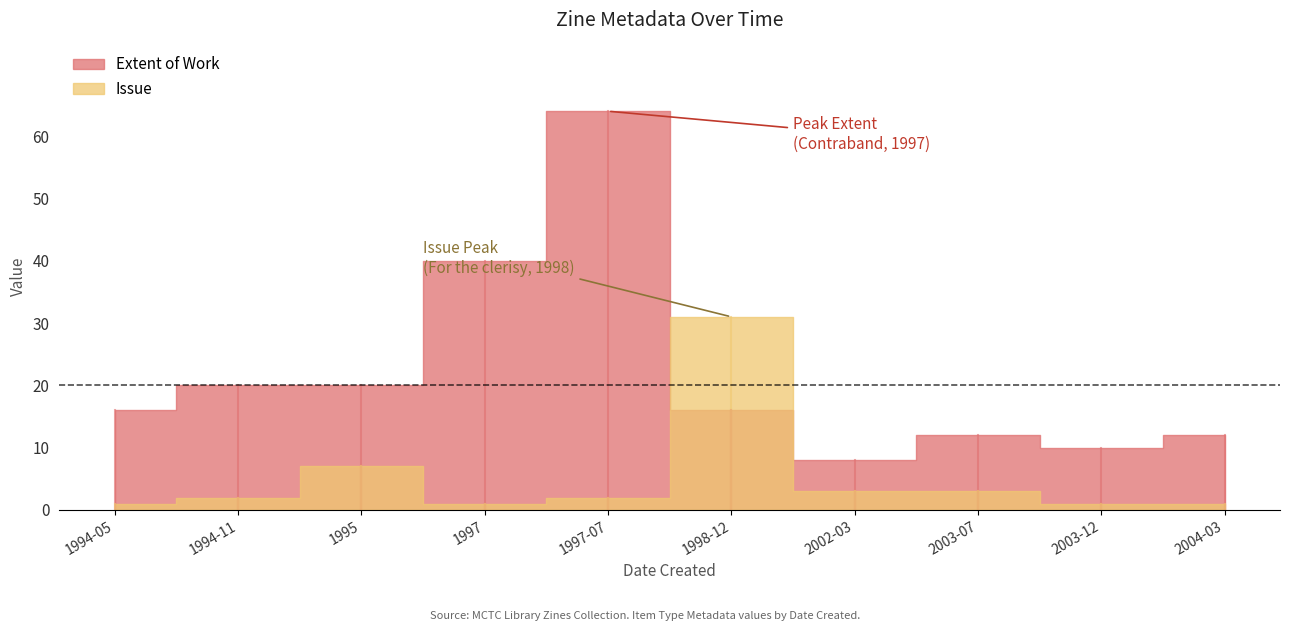

True or false: Issue has a value of 1 at 2003-12.

True